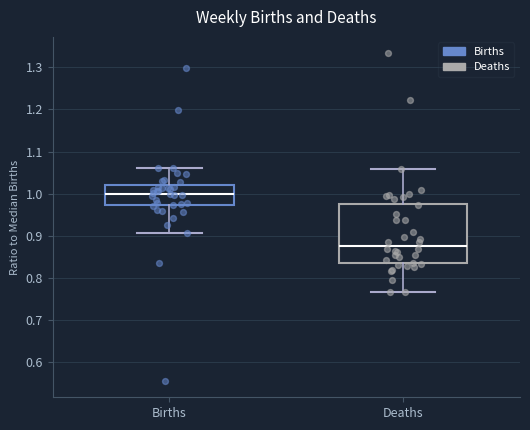

Reading left to right, transcribe this box plot: for each box, give where its median line is, the range the box spans, and where its two whiskers end, as read against the y-axis. The values are not printed on the chart, so give them approximately, as read against the axis.

Births: median 1.00, box 0.97 to 1.02, whiskers 0.91 to 1.06
Deaths: median 0.88, box 0.83 to 0.98, whiskers 0.76 to 1.06